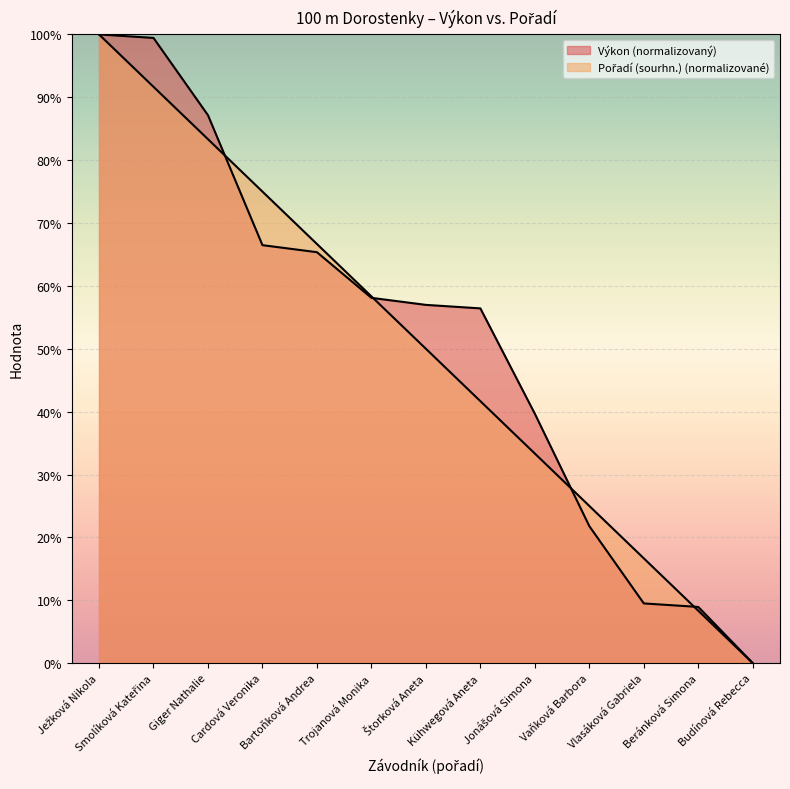

Between which two adjacent categories do Pořadí (sourhn.) and Výkon first intersect?

Giger Nathalie and Cardová Veronika